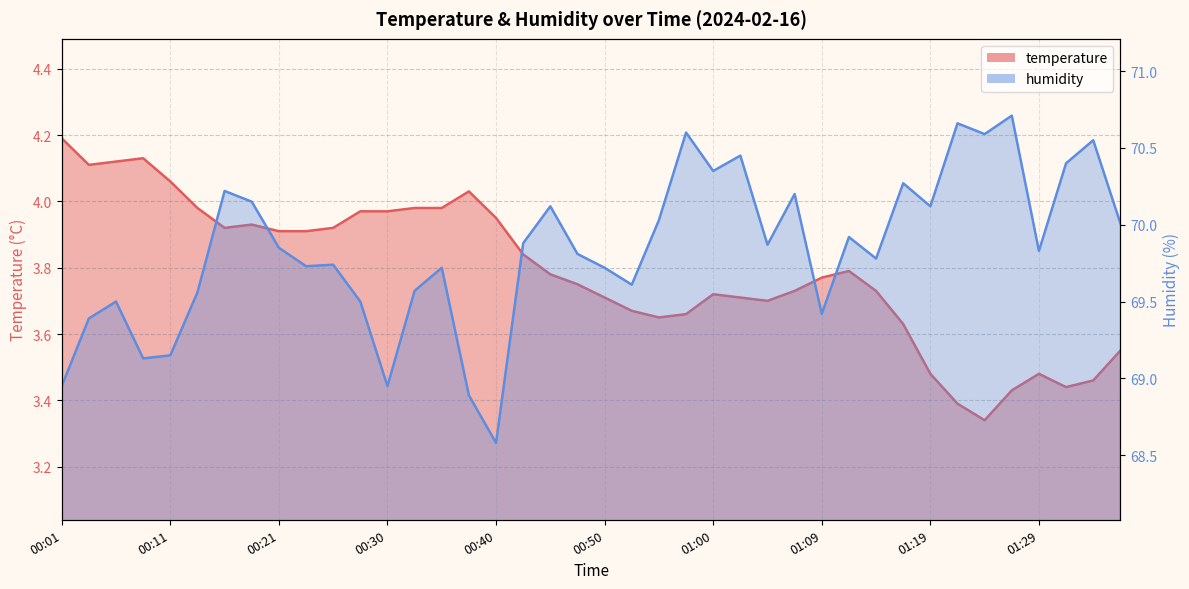

Is the value of temperature at 00:38 greater than the value of humidity at 01:22?

No